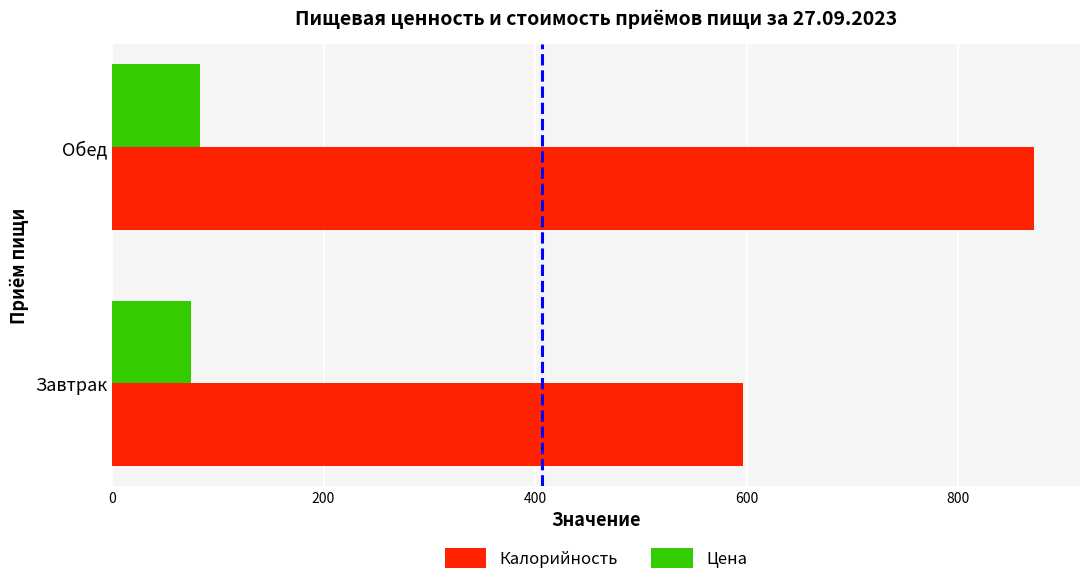

List the labels in order of Калорийность value, largest first.

Обед, Завтрак